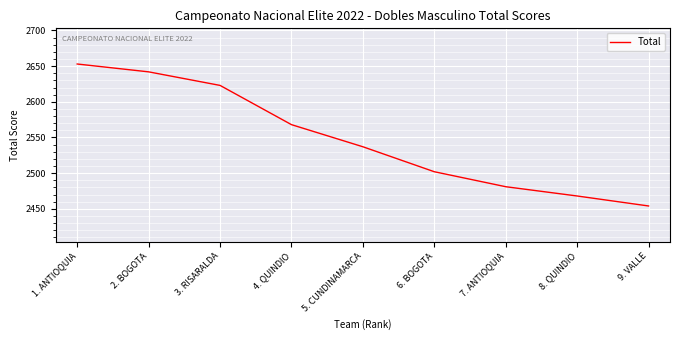

What is the maximum value shown in the chart?

2653